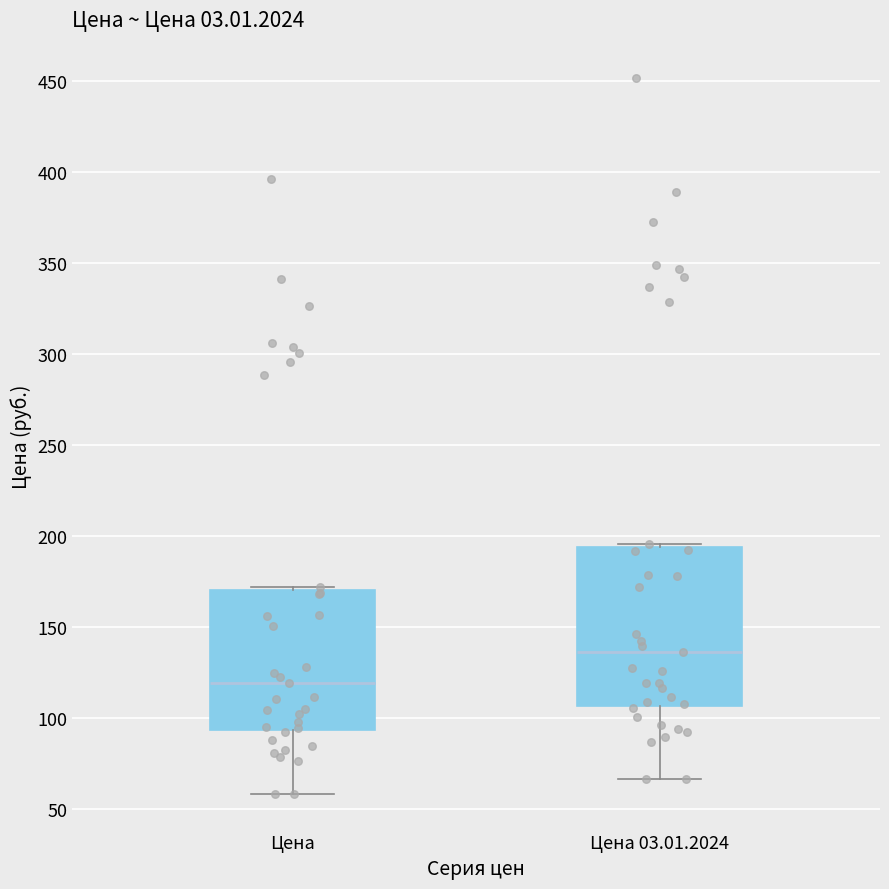

Which box has the lowest median line?

Цена